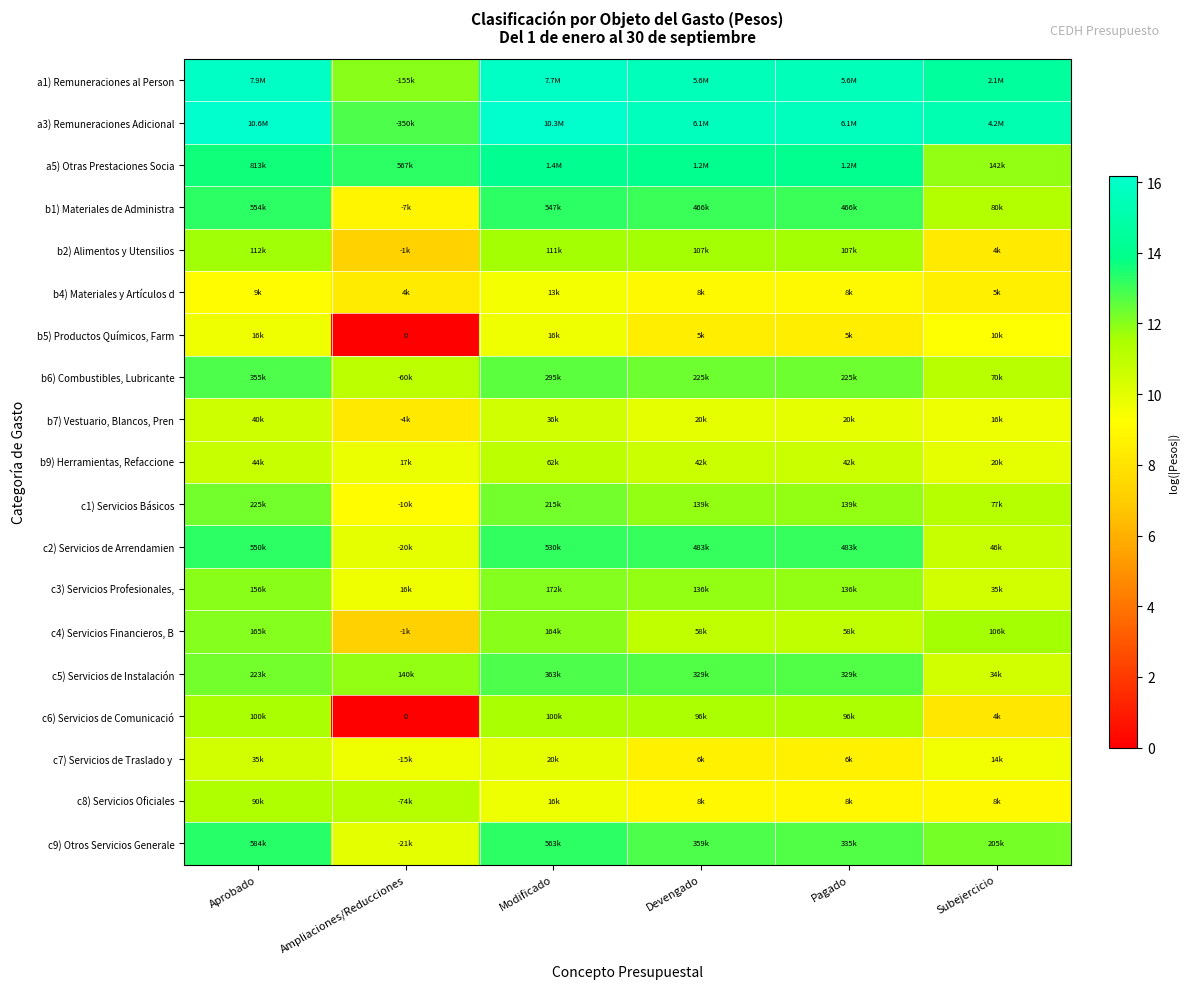

Rank the series at Subejercicio from lowest to highest value.

c6) Servicios de Comunicació, b2) Alimentos y Utensilios, b4) Materiales y Artículos d, c8) Servicios Oficiales, b5) Productos Químicos, Farm, c7) Servicios de Traslado y, b7) Vestuario, Blancos, Pren, b9) Herramientas, Refaccione, c5) Servicios de Instalación, c3) Servicios Profesionales,, c2) Servicios de Arrendamien, b6) Combustibles, Lubricante, c1) Servicios Básicos, b1) Materiales de Administra, c4) Servicios Financieros, B, a5) Otras Prestaciones Socia, c9) Otros Servicios Generale, a1) Remuneraciones al Person, a3) Remuneraciones Adicional